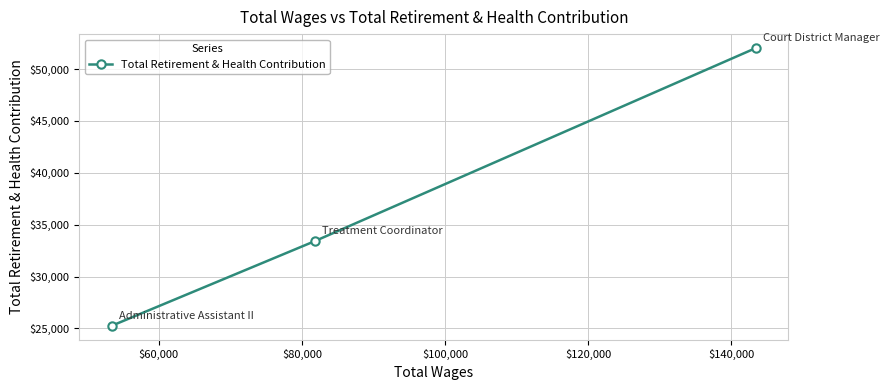

Reading left to right, list all the values displayed in this chart.

25249	33427	52025